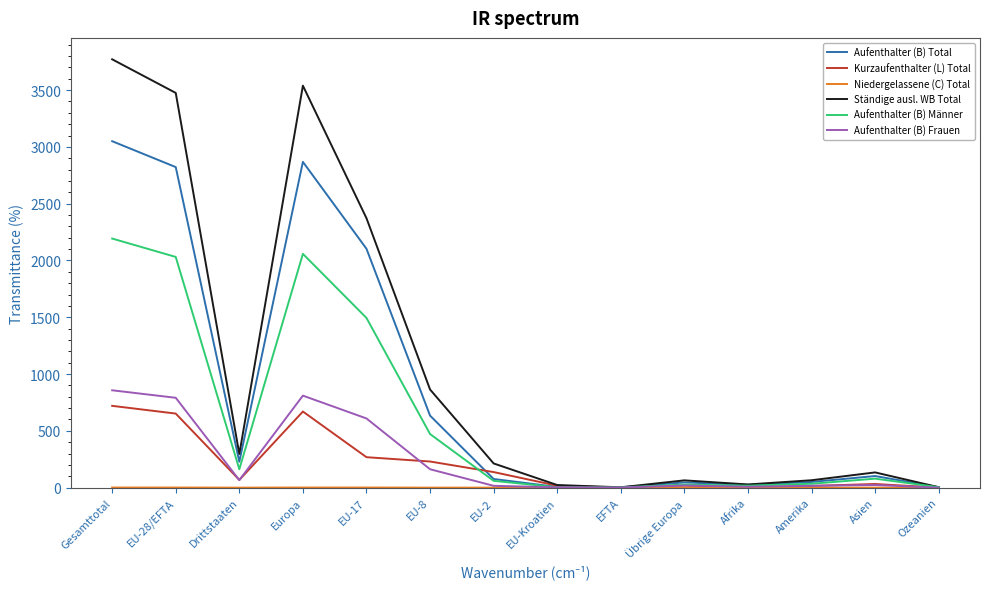

How many values in the Aufenthalter (B) Total series are below 102?

7